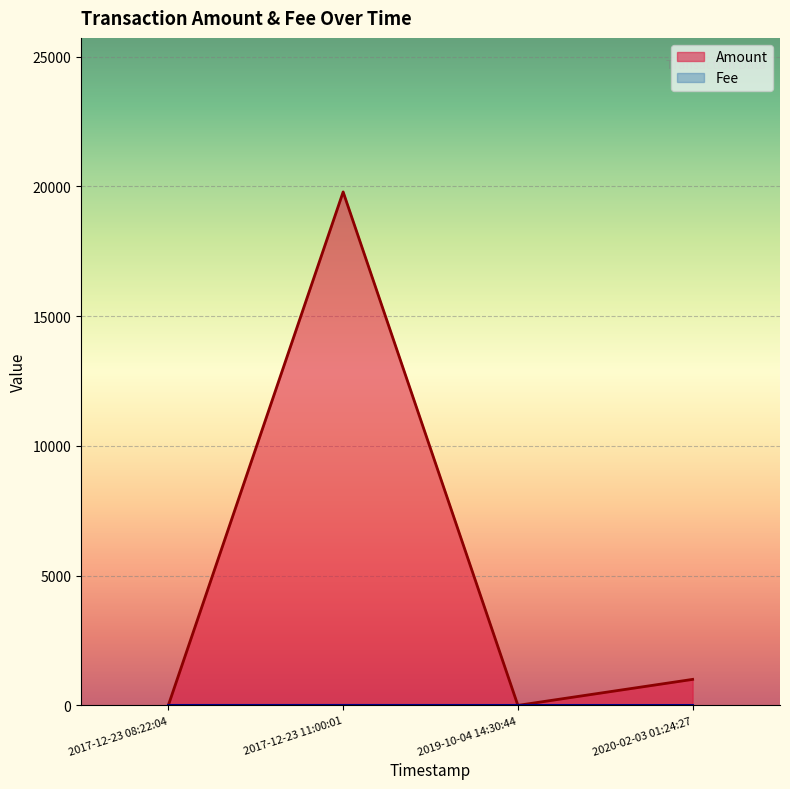

List the series in order of their peak value, lowest first.

Fee, Amount